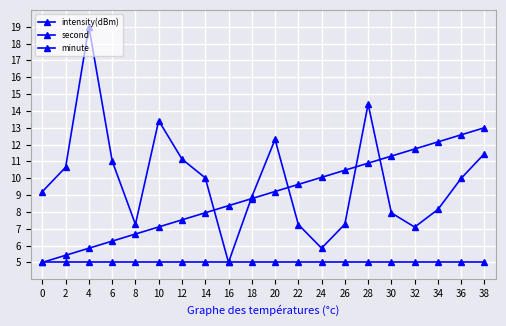

True or false: intensity(dBm) has a value of 16.5 at 6.

False